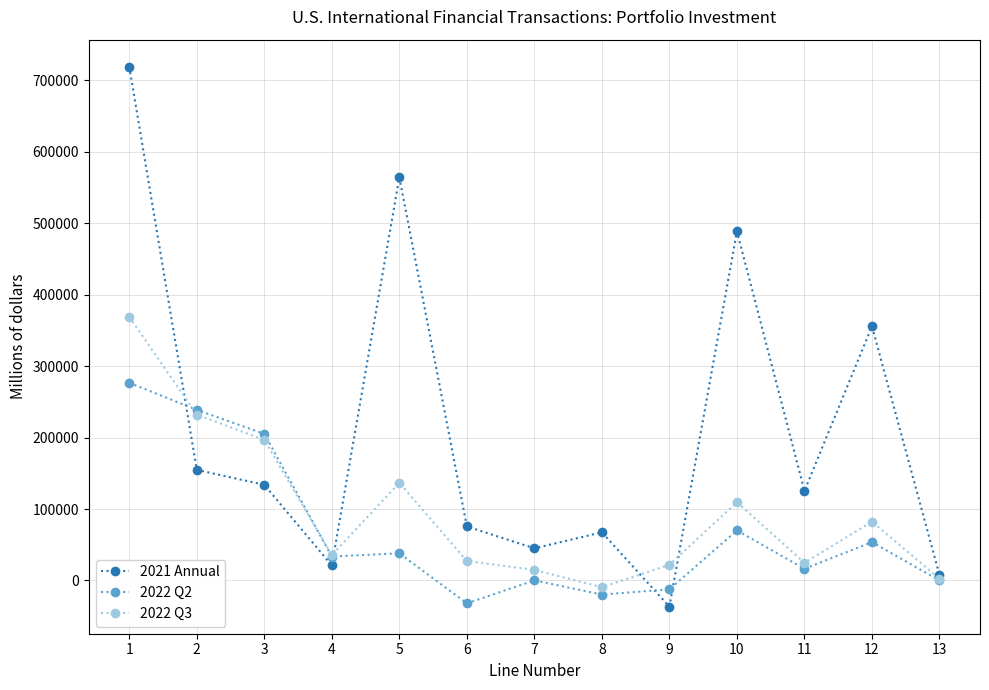

What is the value of the 2021 Annual point at the 3rd from the left?

133846